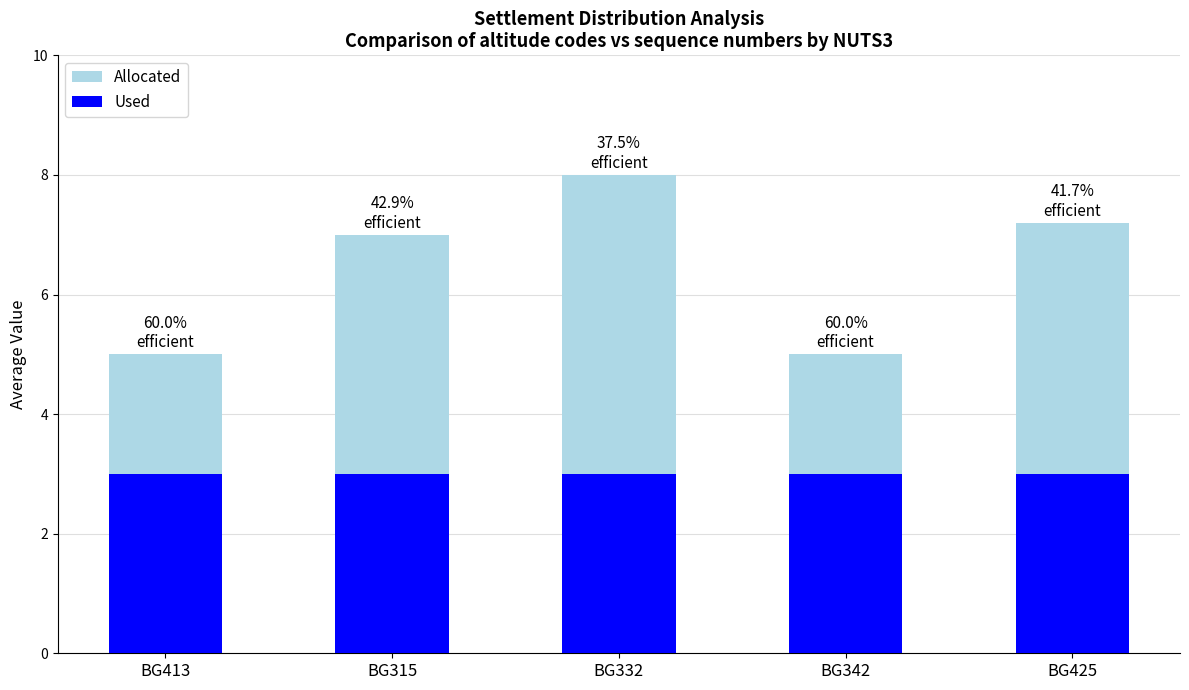

What are all the series names shown in the legend?

Allocated, Used